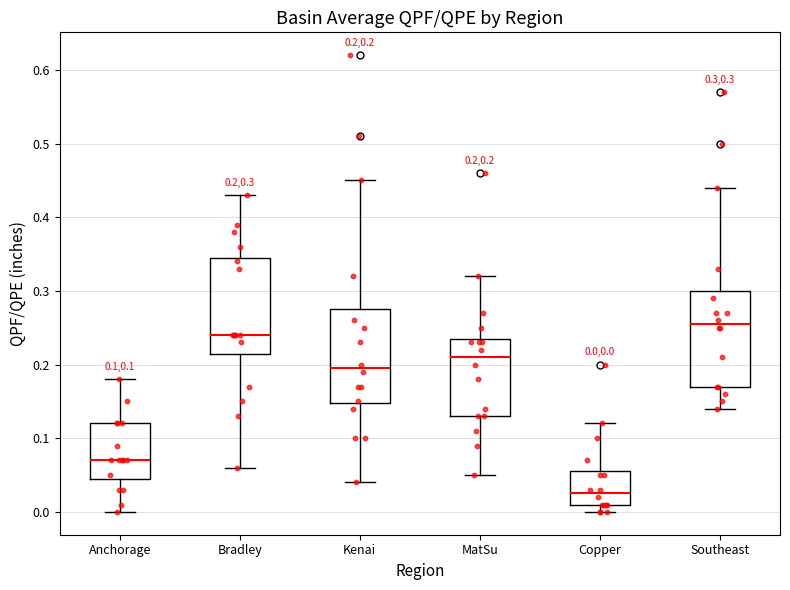

Which box has the lowest median line?

Copper